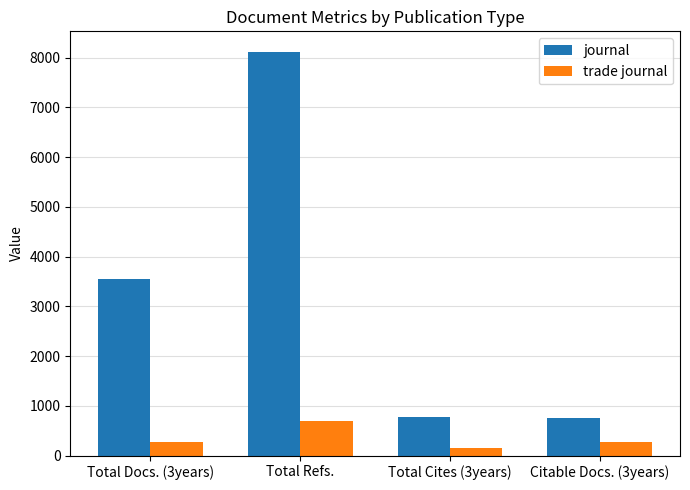

What is the difference between the maximum and minimum values in the journal series?

7375